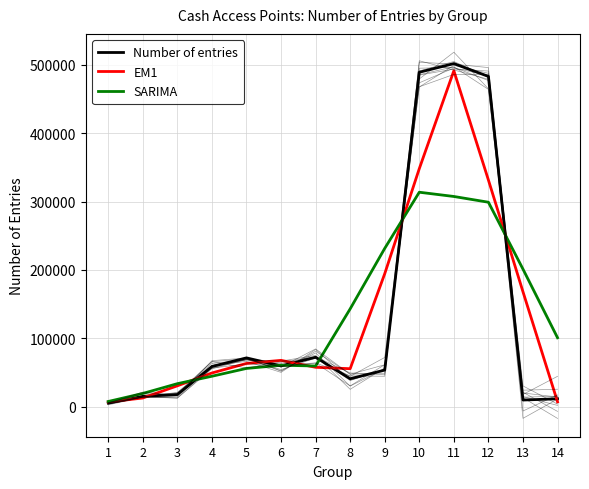

Reading right to left, what are all the values shown in this chart?

Number of entries: 11645.0	9828.0	483086.0	501859.0	489210.0	53604.0	40955.0	72377.0	59728.0	71466.0	58817.0	17862.0	15203.0	5375.0
EM1: 7157.7	168186.3	331591.0	491385.0	348224.3	194589.7	55645.3	57686.7	67857.0	63337.0	49381.7	30627.3	12813.3	6859.3
SARIMA: 100911.8	201283.6	299125.6	307517.4	313742.8	231601.0	143174.8	59626.0	60668.6	56050.0	44615.2	33744.6	19451.4	7688.0